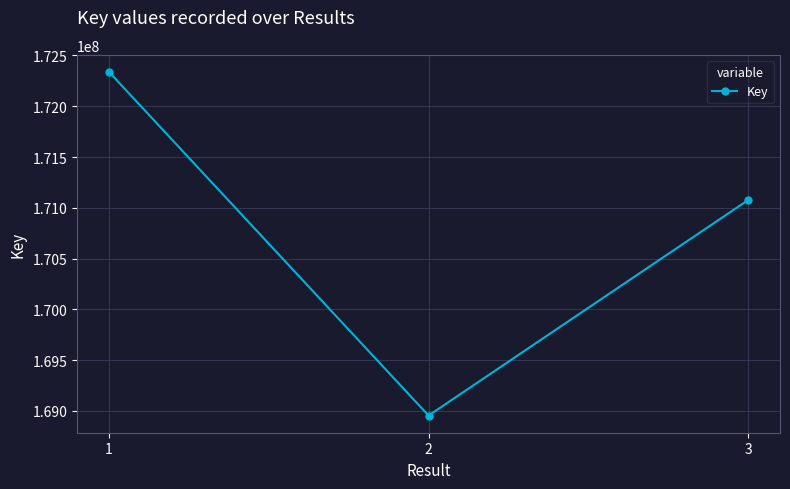

Reading left to right, what are all the values shown in this chart?

1=172337344	2=168954796	3=171076062